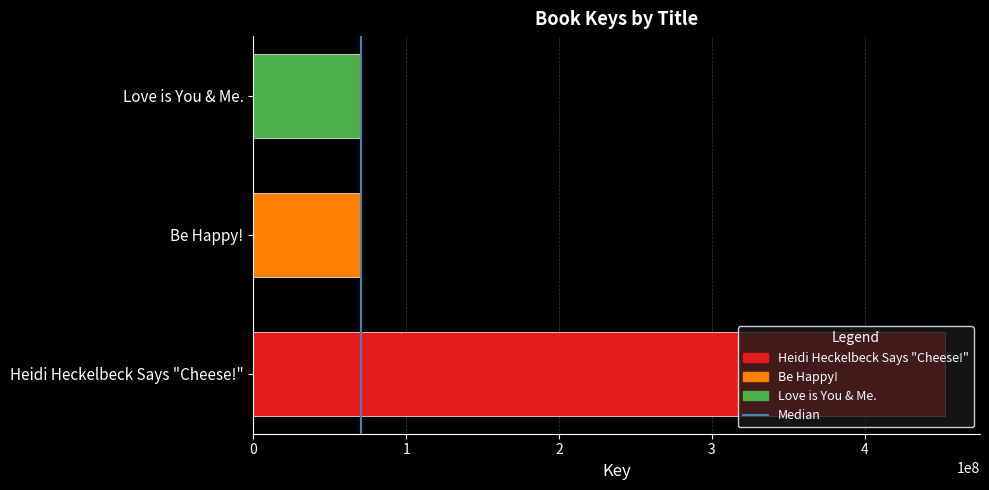

What value does the Heidi Heckelbeck Says "Cheese!" series have at Be Happy!?

452925200